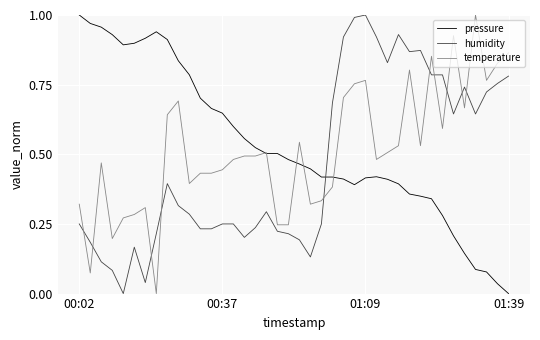

True or false: humidity and temperature cross at least once.

True